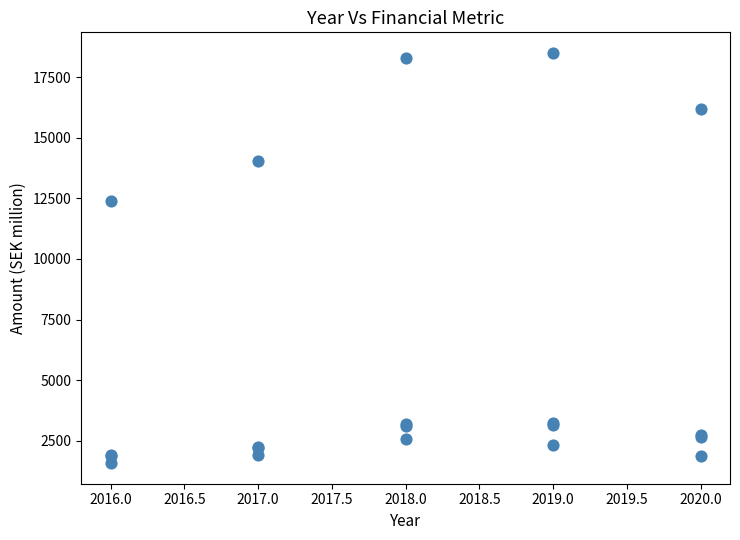

What Y value in the scatter plot is closest to 10038?

12388